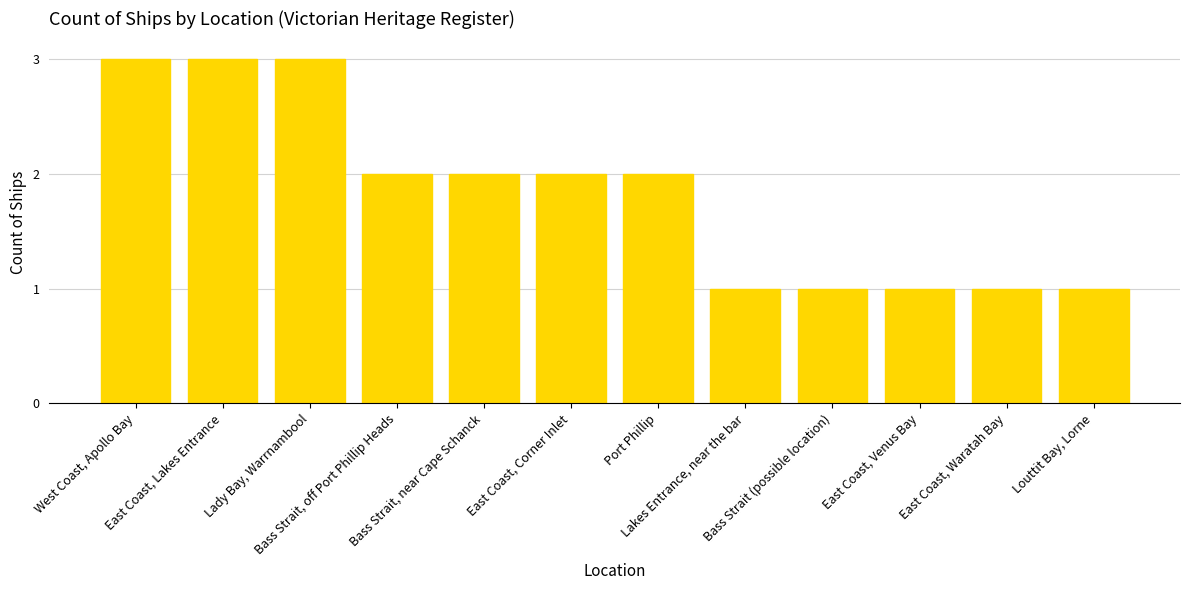

Are the bars horizontal?

No